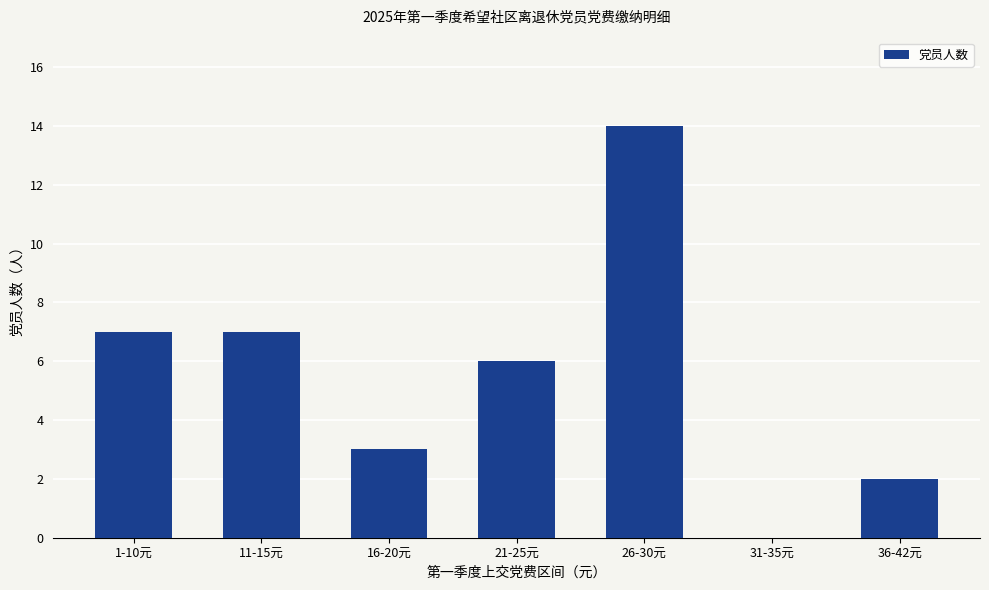

What is the ratio of the value at 21-25元 to the value at 26-30元?

0.4